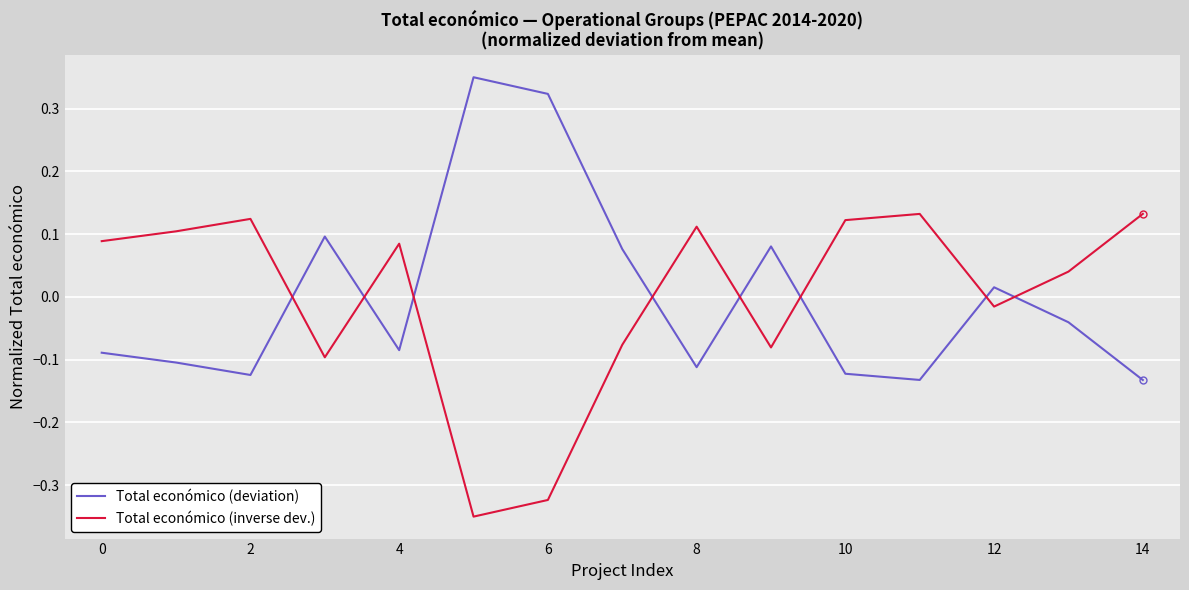

Rank the series by their maximum value, from highest to lowest.

Total económico (deviation), Total económico (inverse dev.)